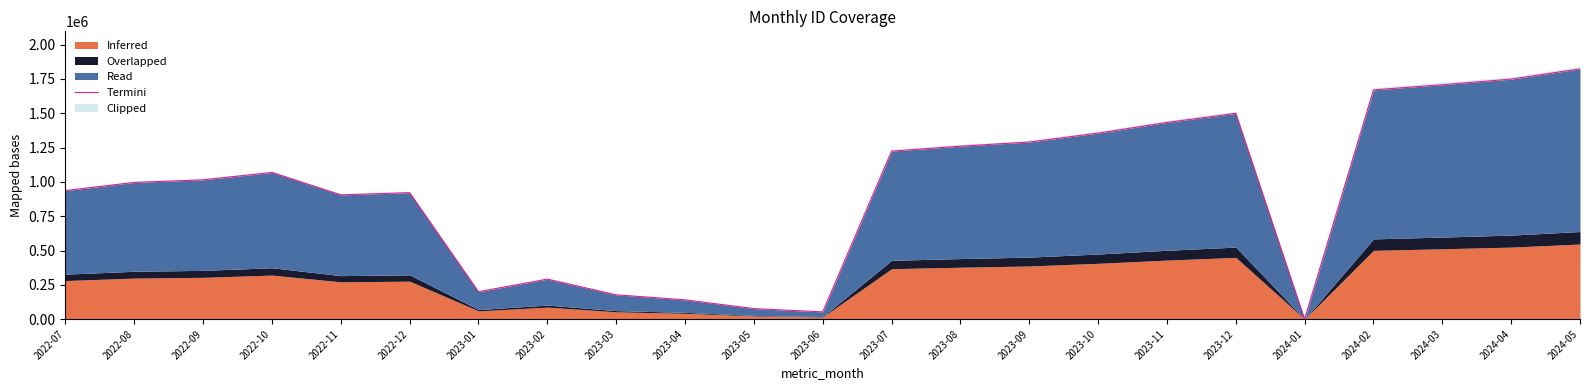

Reading right to left, list all the values displayed in this chart.

1823777	1749113	1708356	1670440	0	1499590	1433276	1355529	1290469	1260470	1224268	52744	76574	140589	177119	291699	199674	921688	905535	1068879	1015052	996044	936655